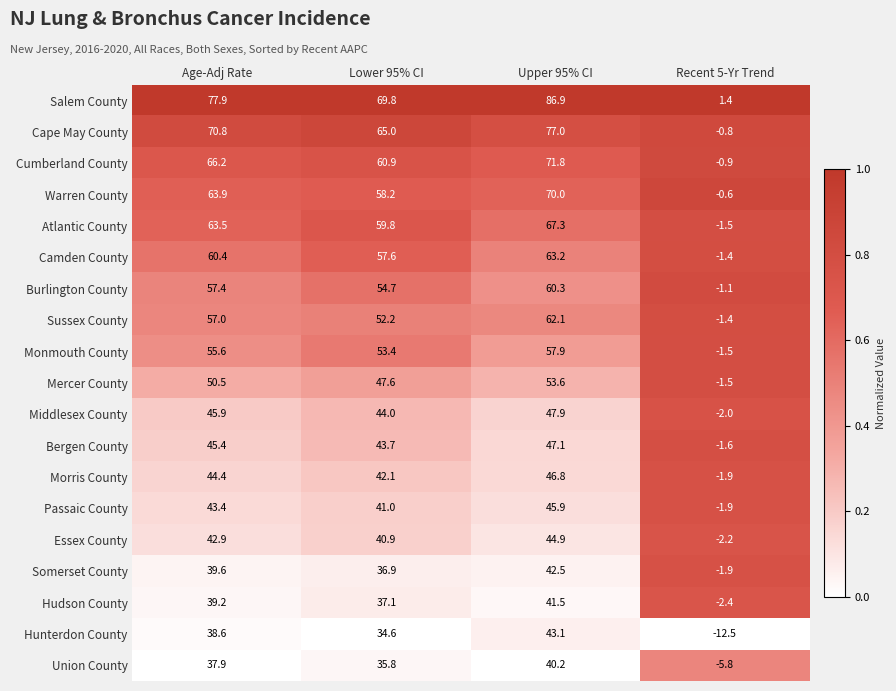

Between Upper 95% CI and Recent 5-Yr Trend, which series saw the biggest shift?

Salem County